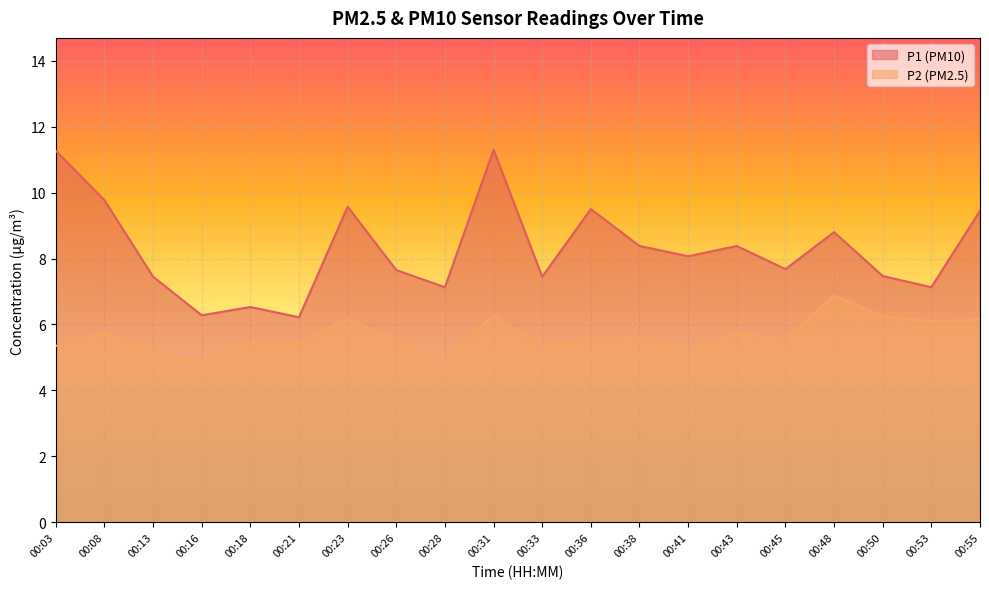

List the labels in order of P1 value, largest first.

00:31, 00:03, 00:08, 00:23, 00:36, 00:55, 00:48, 00:38, 00:43, 00:41, 00:45, 00:26, 00:50, 00:13, 00:33, 00:28, 00:53, 00:18, 00:16, 00:21